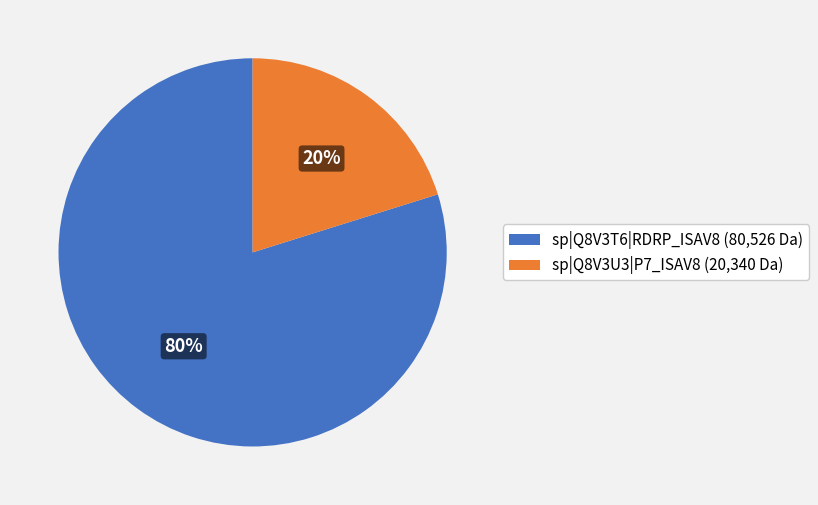

To the nearest percent, what portion does sp|Q8V3U3|P7_ISAV8 represent?

20%